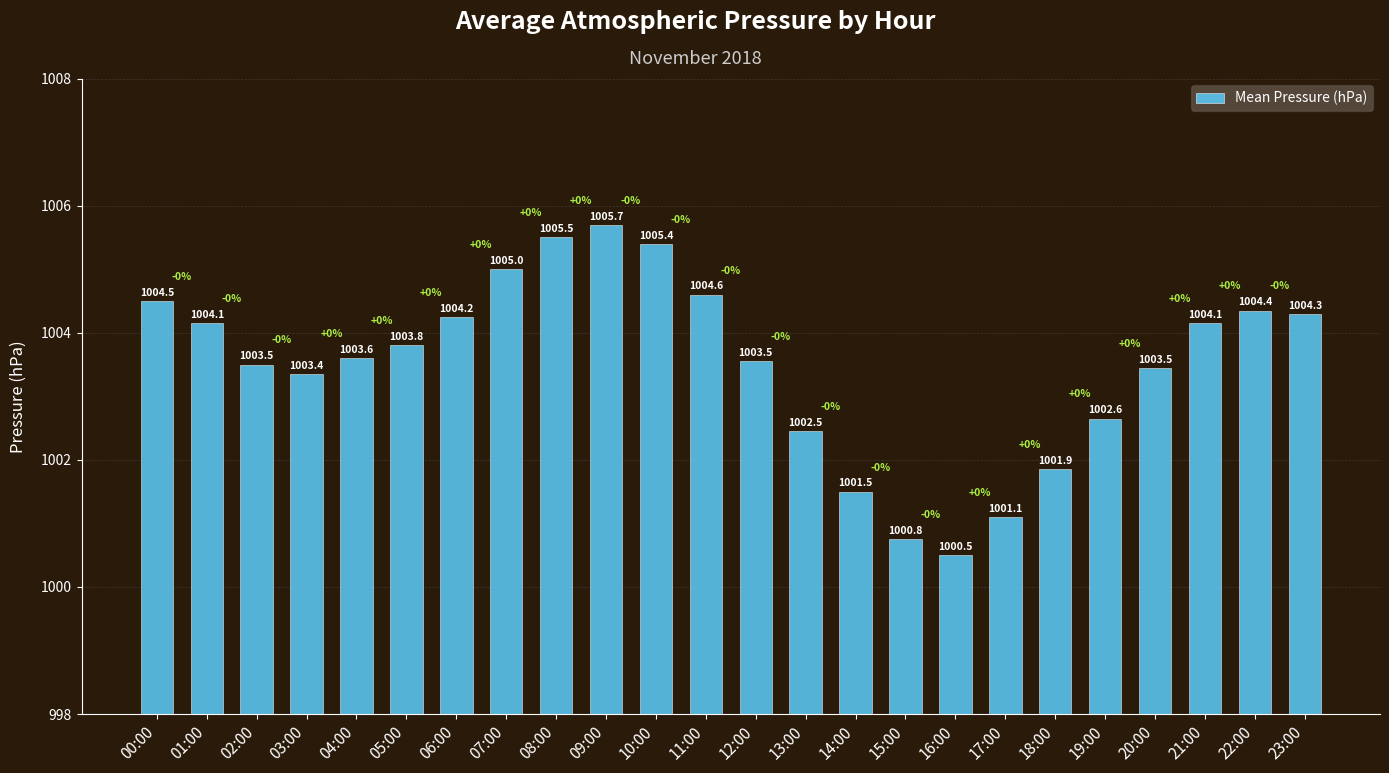

What is the label of the 17th bar from the right?

07:00